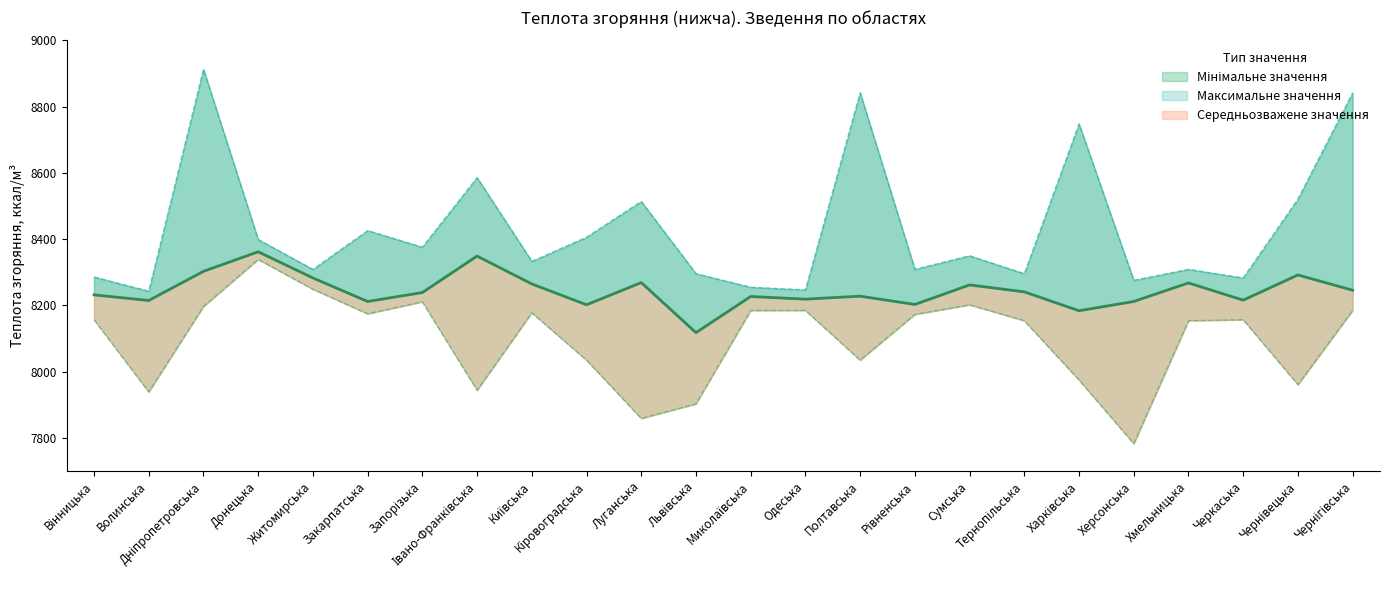

In Максимальне значення, how many points are lower than both neighbors (excluding endpoints)?

9